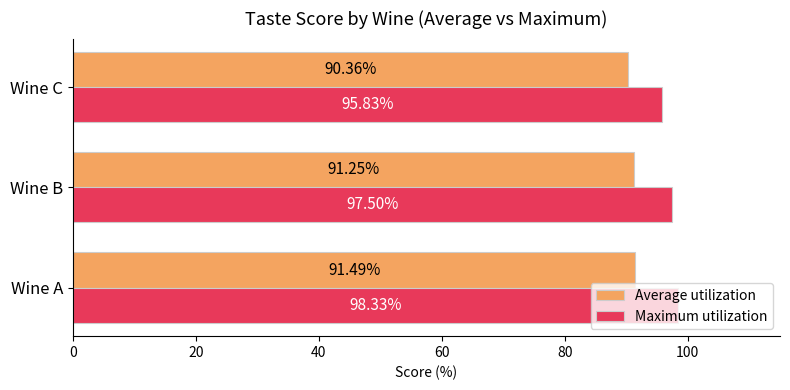

At which category is the sum across all series the highest?

Wine A